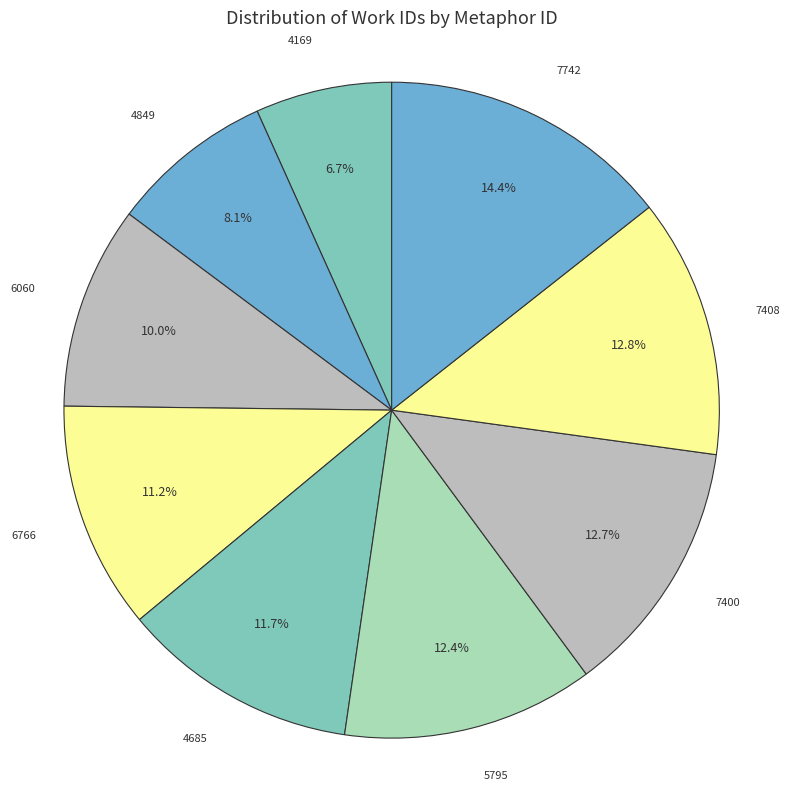

Which category has the biggest portion of the pie?

7742